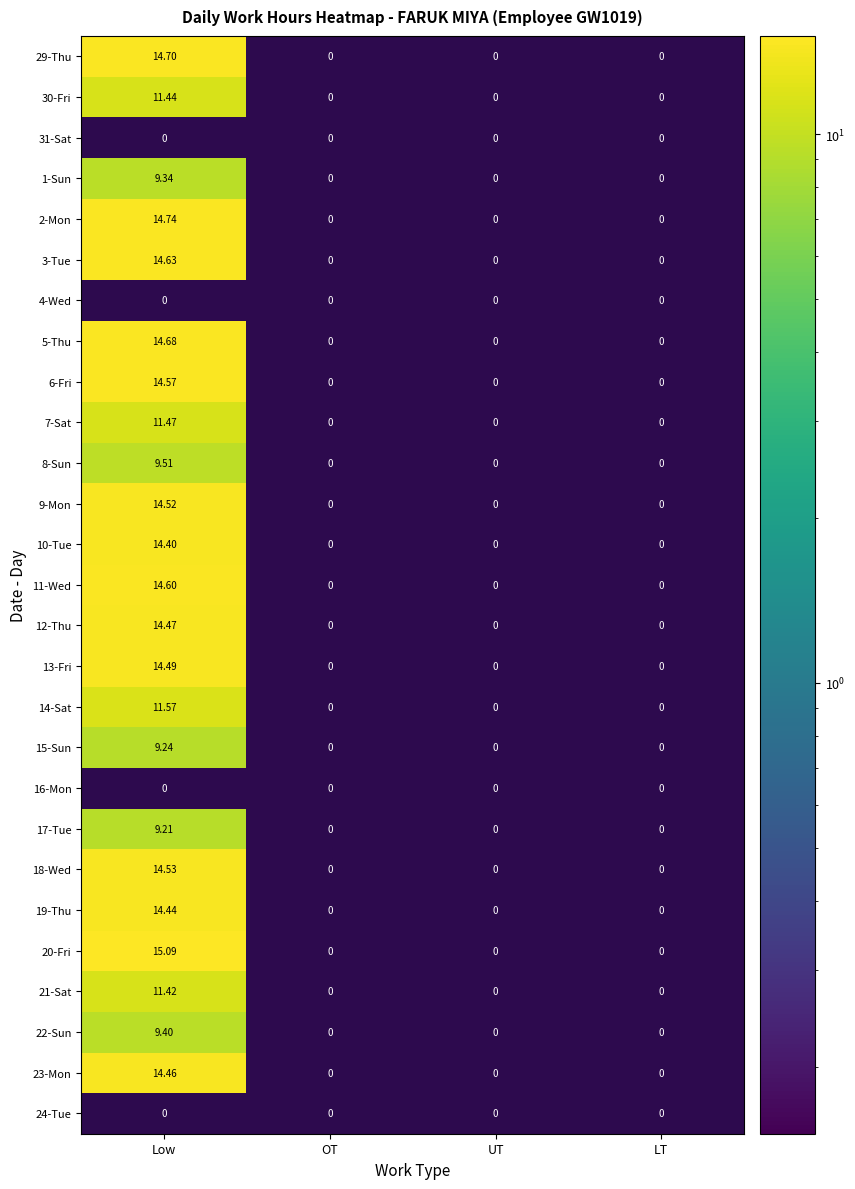

At which category is the sum across all series the highest?

Low